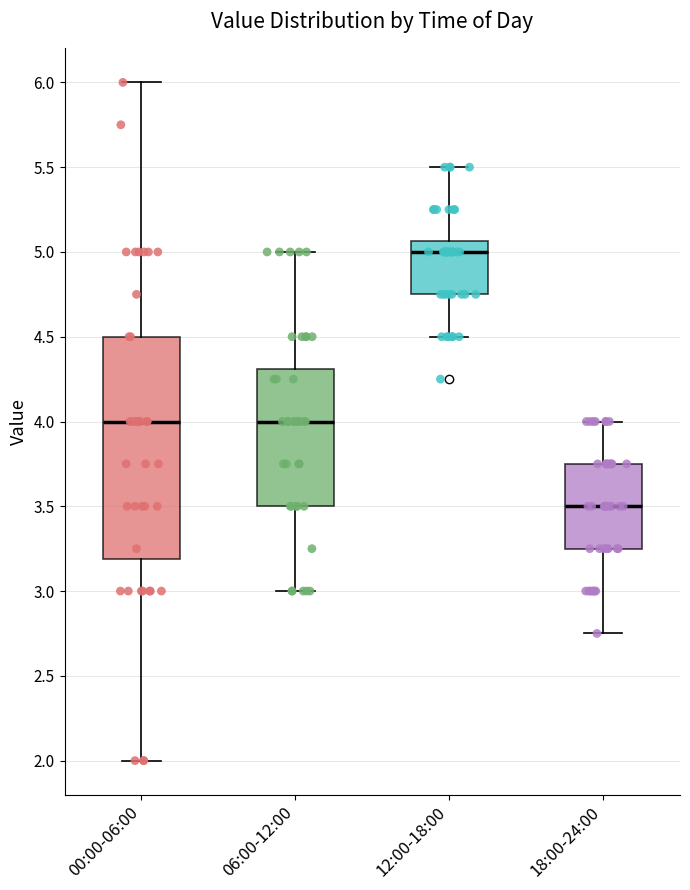

Reading left to right, read every box against the y-axis: the position of its median line, the range the box covers, and the ends of its whiskers. The values are not printed on the chart, so give them approximately, as read against the axis.

00:00-06:00: median 4.00, box 3.20 to 4.50, whiskers 2.00 to 6.00
06:00-12:00: median 4.00, box 3.50 to 4.30, whiskers 3.00 to 5.00
12:00-18:00: median 5.00, box 4.75 to 5.05, whiskers 4.50 to 5.50
18:00-24:00: median 3.50, box 3.25 to 3.75, whiskers 2.75 to 4.00